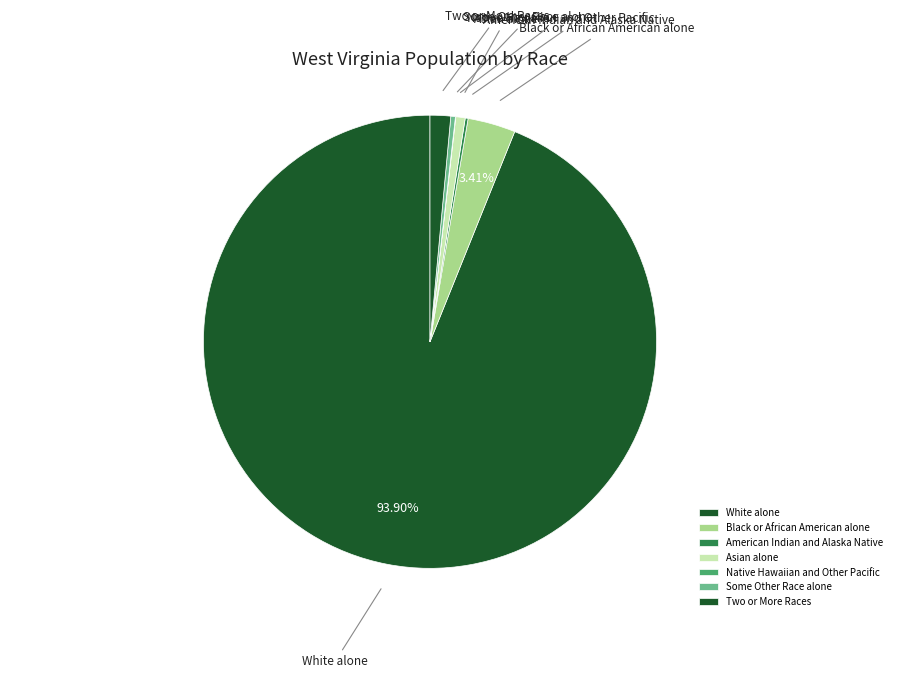

Is White alone the majority of the pie?

Yes